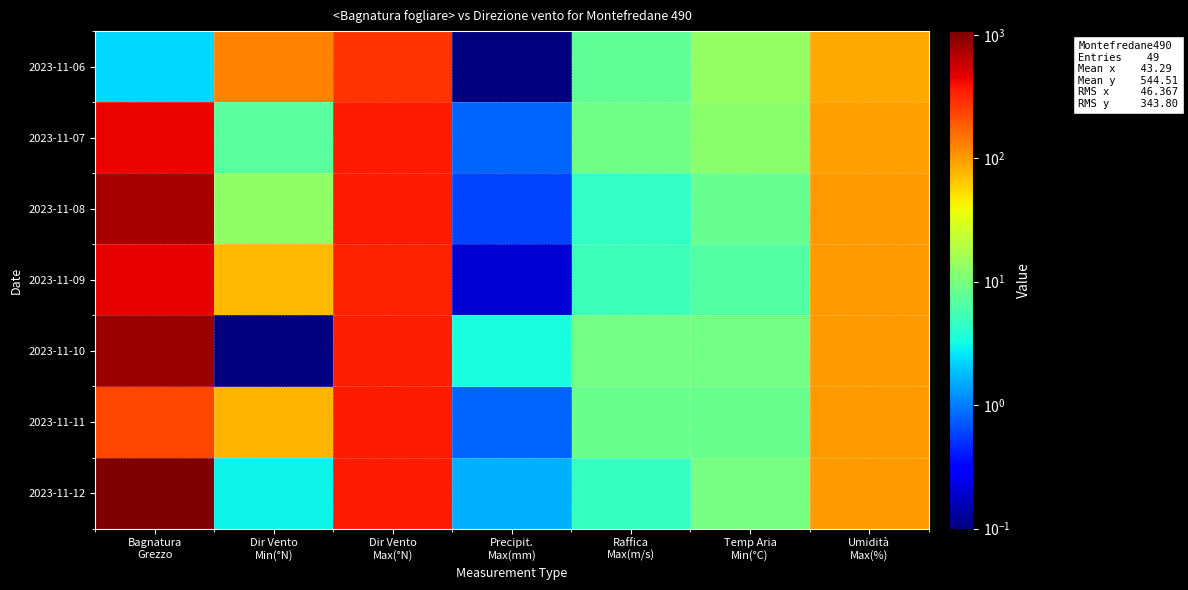

Which label corresponds to the smallest value in the chart?

Precipit.
Max(mm)